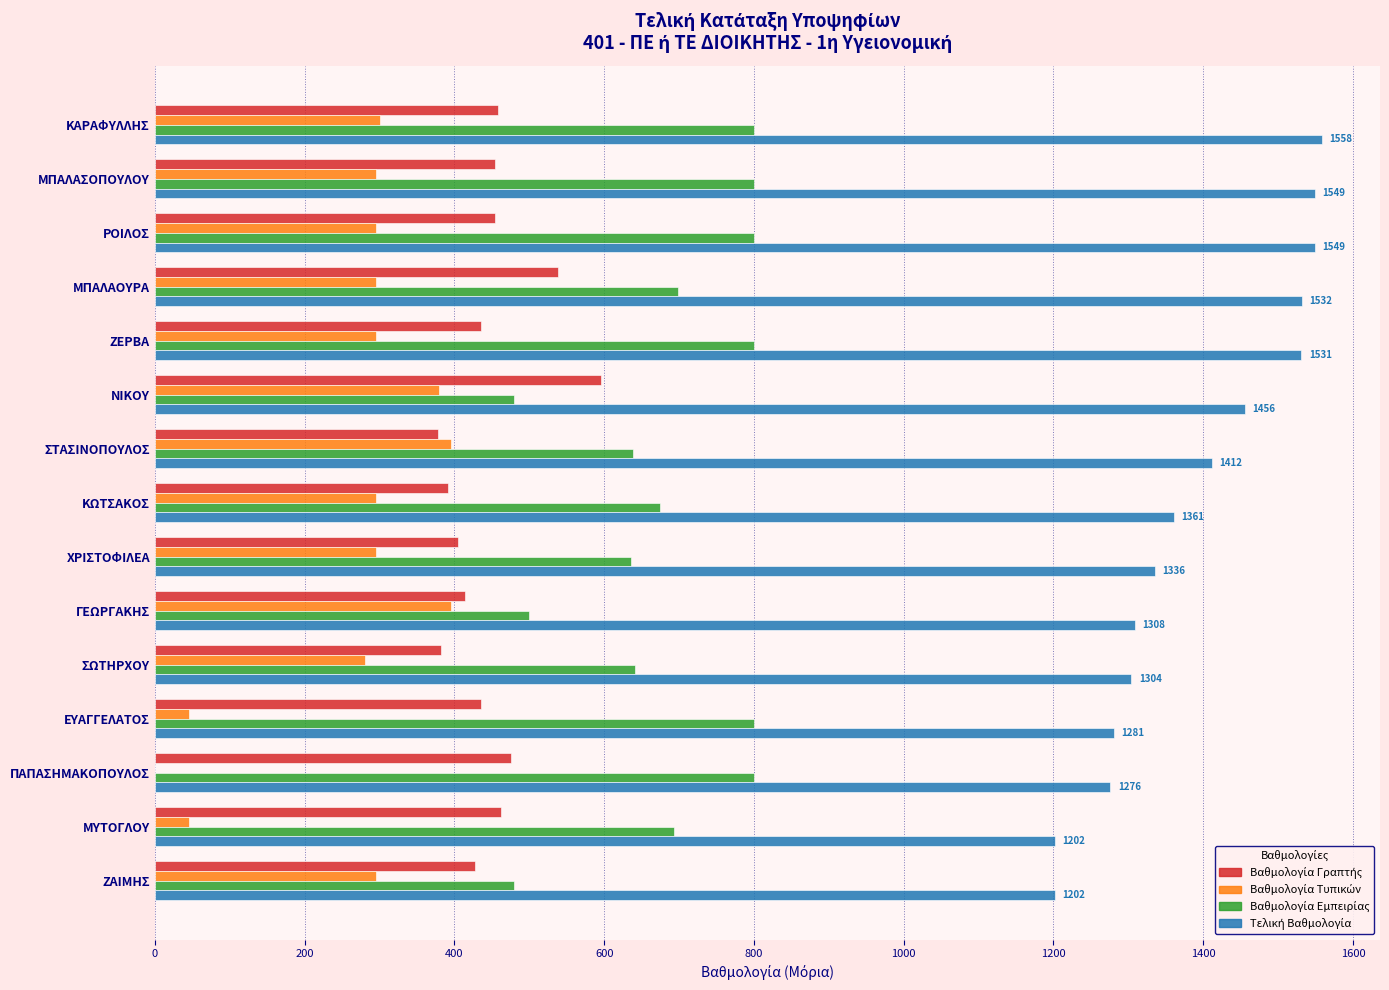

What is the greatest value displayed?

1558.2